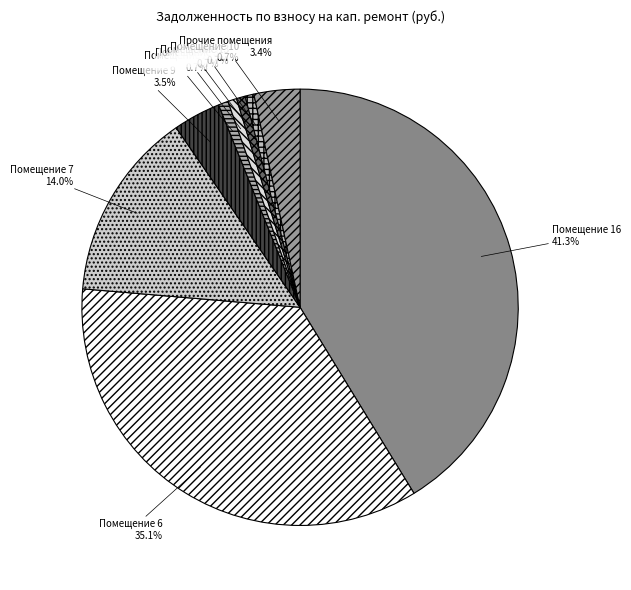

Which has a higher value, Помещение 2 or Помещение 9?

Помещение 9